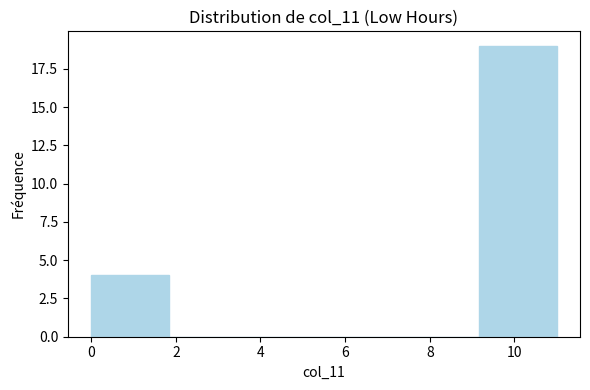

Reading left to right, transcribe this chart: for each bar, give the range it covers on the x-axis and its height. Neither the bar edges nor the heights are printed on the chart, so give them approximately, as read against the axes.

0.0 to 1.8: 4
1.8 to 3.6: 0
3.6 to 5.6: 0
5.6 to 7.4: 0
7.4 to 9.2: 0
9.2 to 11.0: 19